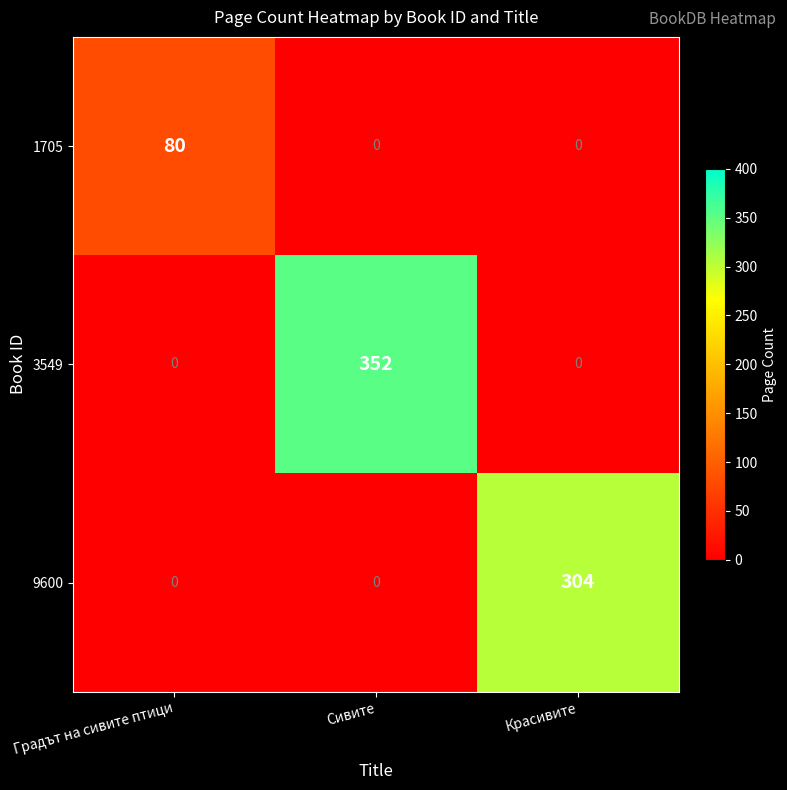

What is the average value of the 3549 series?

117